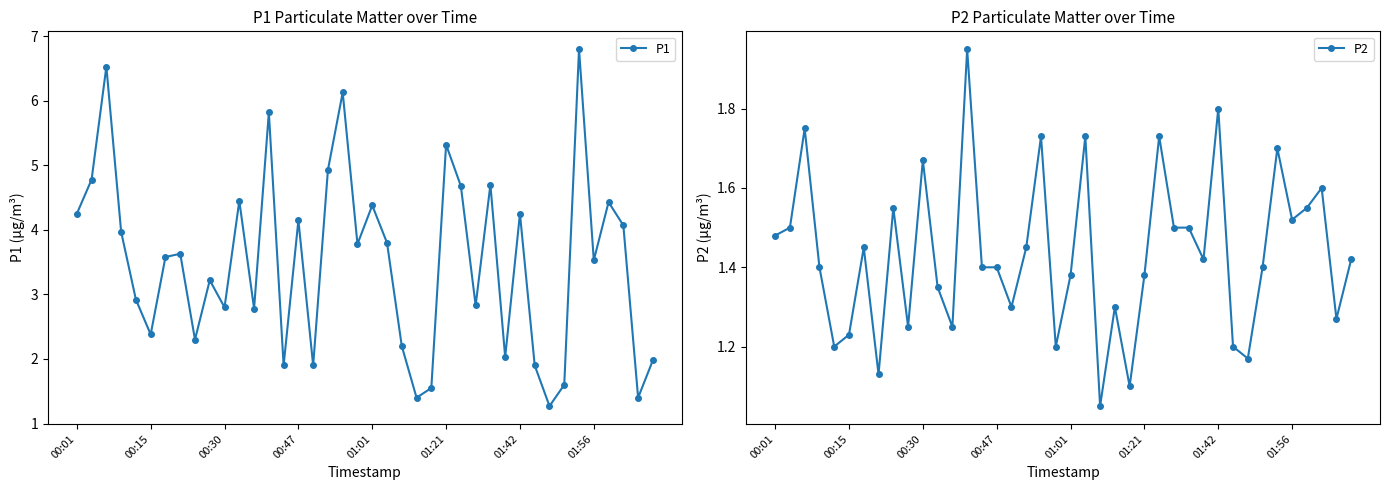

The value of P2 at 01:01 is 0.8. True or false?

False